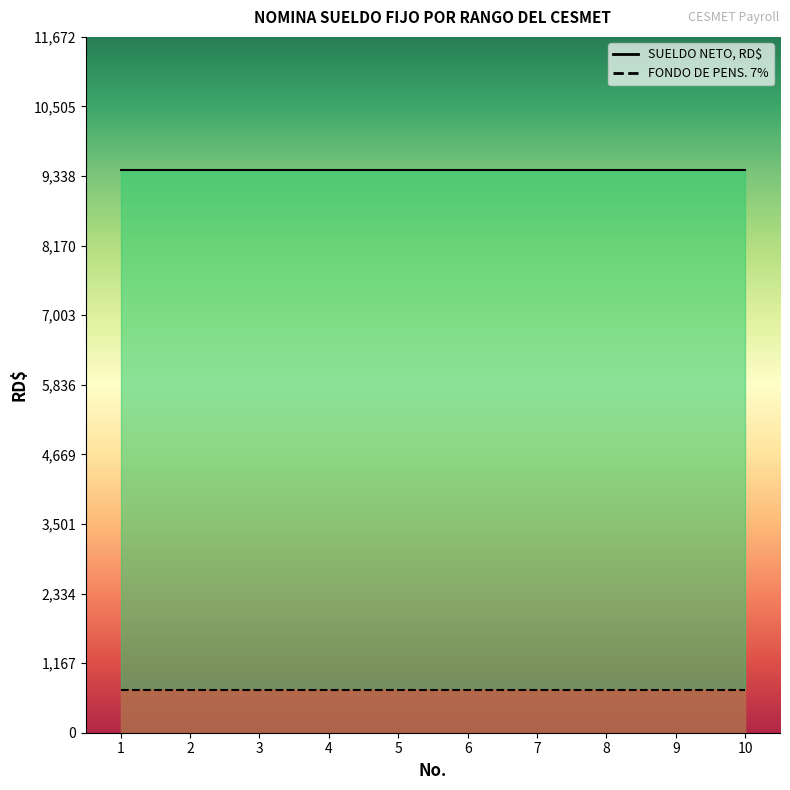

Reading left to right, list all the values displayed in this chart.

FONDO DE PENS. 7%: 1=710.5	2=710.5	3=710.5	4=710.5	5=710.5	6=710.5	7=710.5	8=710.5	9=710.5	10=710.5
SUELDO NETO, RD$: 1=9439.5	2=9439.5	3=9439.5	4=9439.5	5=9439.5	6=9439.5	7=9439.5	8=9439.5	9=9439.5	10=9439.5